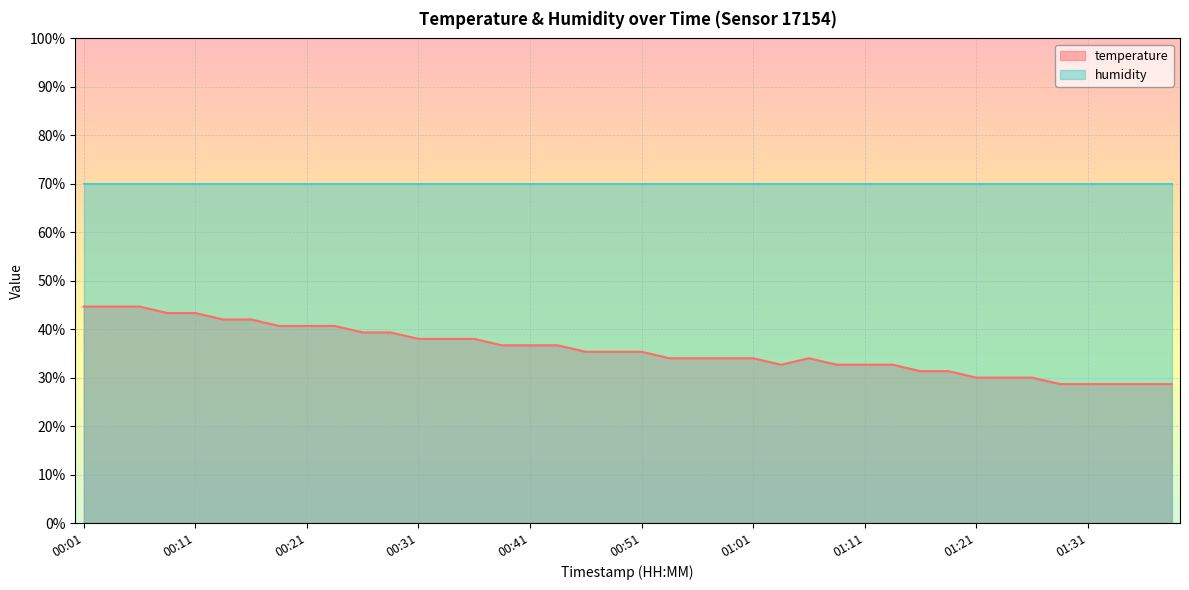

What is the maximum value shown in the chart?

69.9